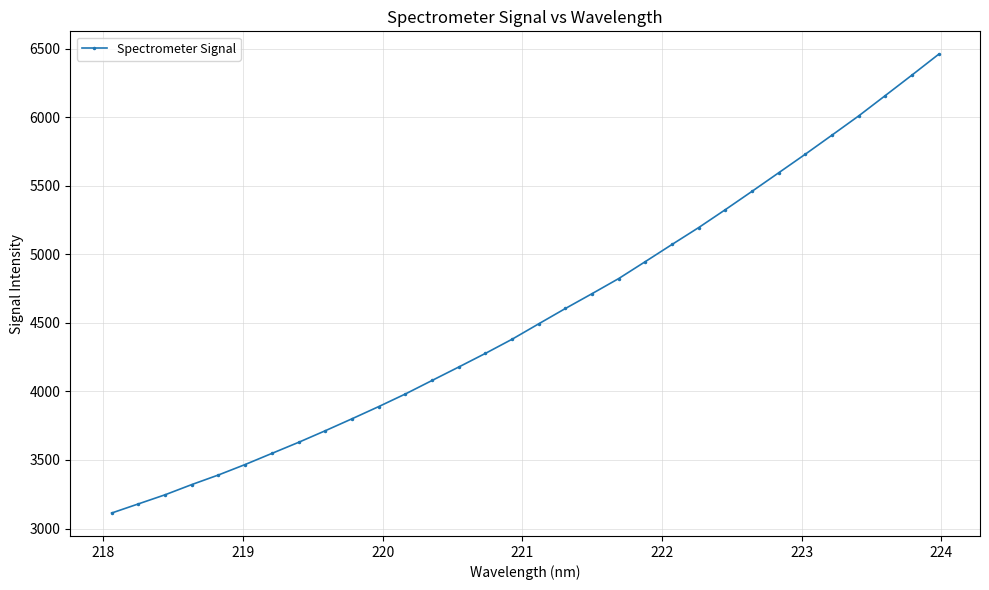

What is the smallest value displayed?

3113.2